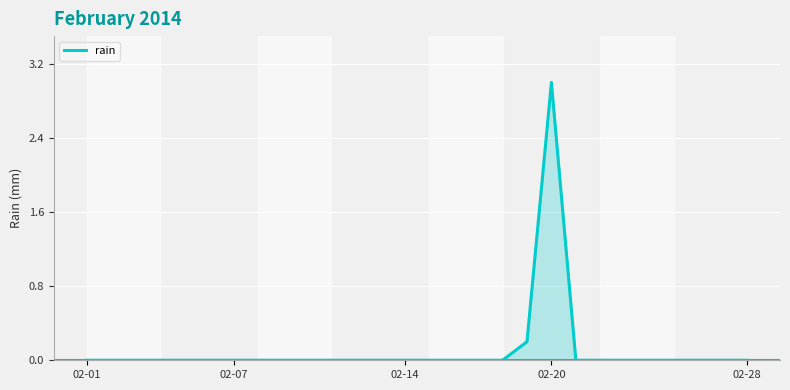

What is the maximum value shown in the chart?

3.0